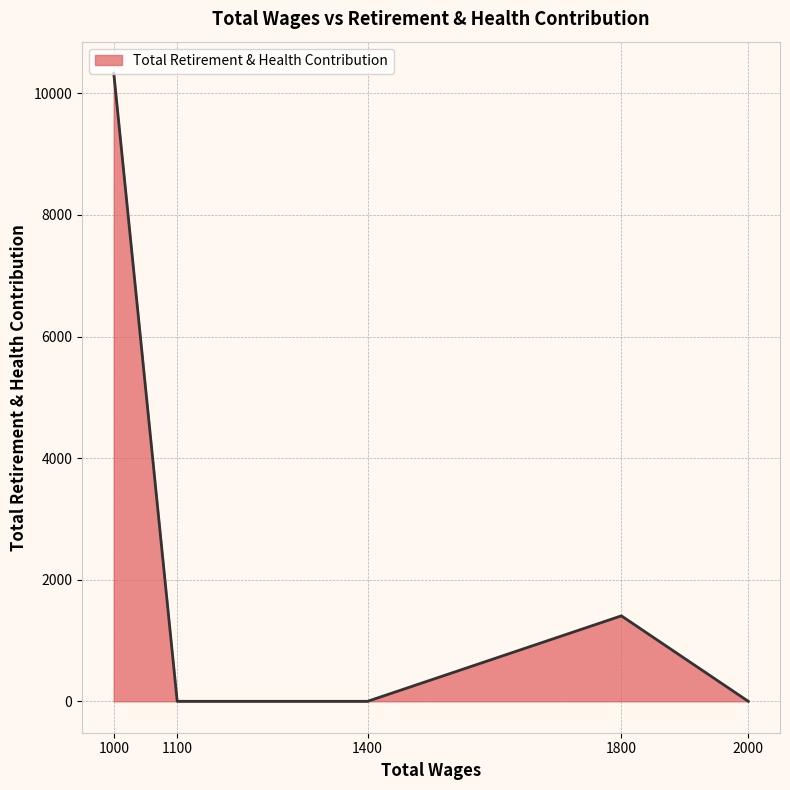

The chart shows a value of 0 at 1100. True or false?

True